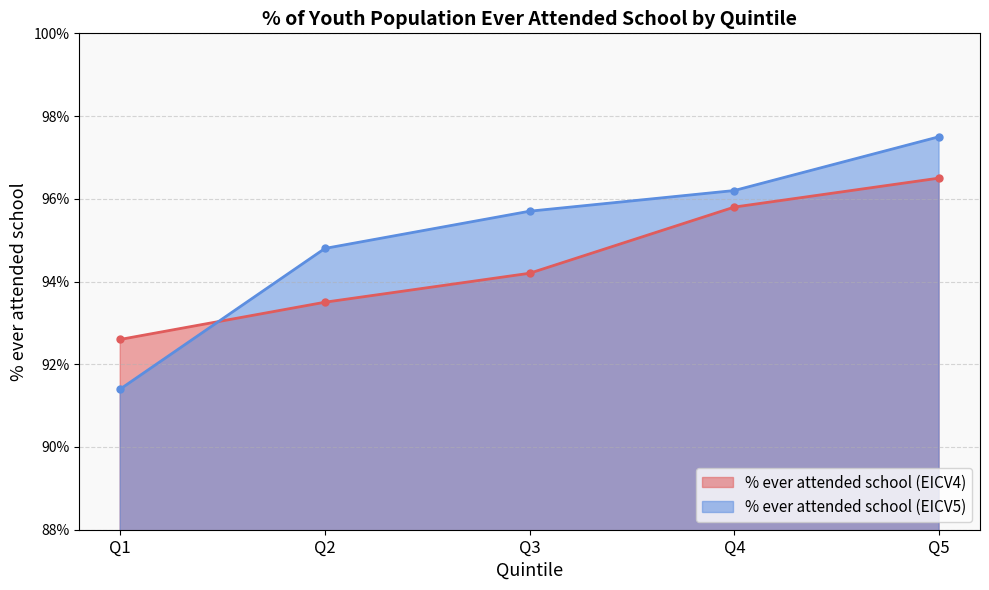

Reading left to right, transcribe all the data shown in this chart.

% ever attended school (EICV4): Q1=92.6	Q2=93.5	Q3=94.2	Q4=95.8	Q5=96.5
% ever attended school (EICV5): Q1=91.4	Q2=94.8	Q3=95.7	Q4=96.2	Q5=97.5